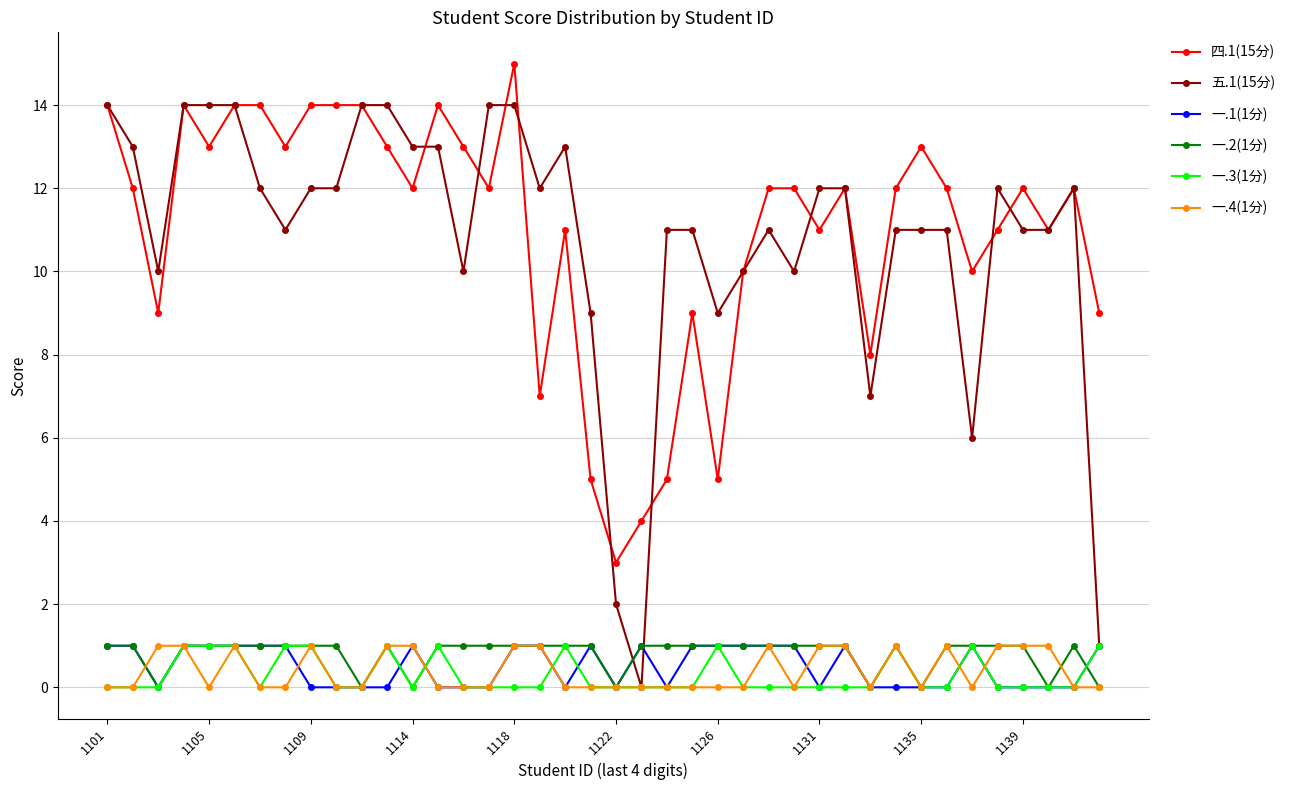

Which series has the largest range (max minus min)?

五.1(15分)